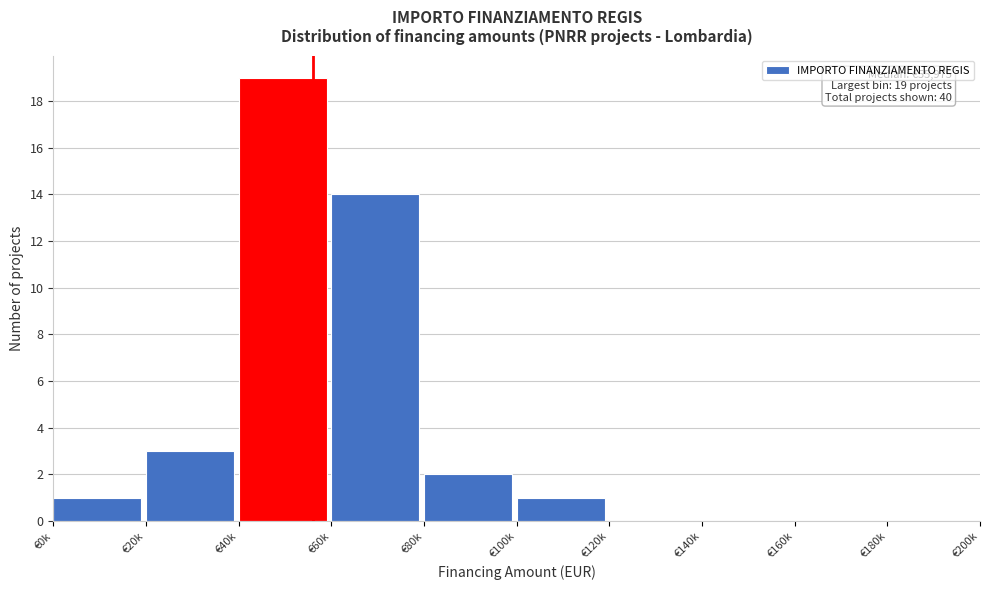

Reading left to right, transcribe all the data shown in this chart.

€0k=1	€20k=3	€40k=19	€60k=14	€80k=2	€100k=1	€120k=0	€140k=0	€160k=0	€180k=0